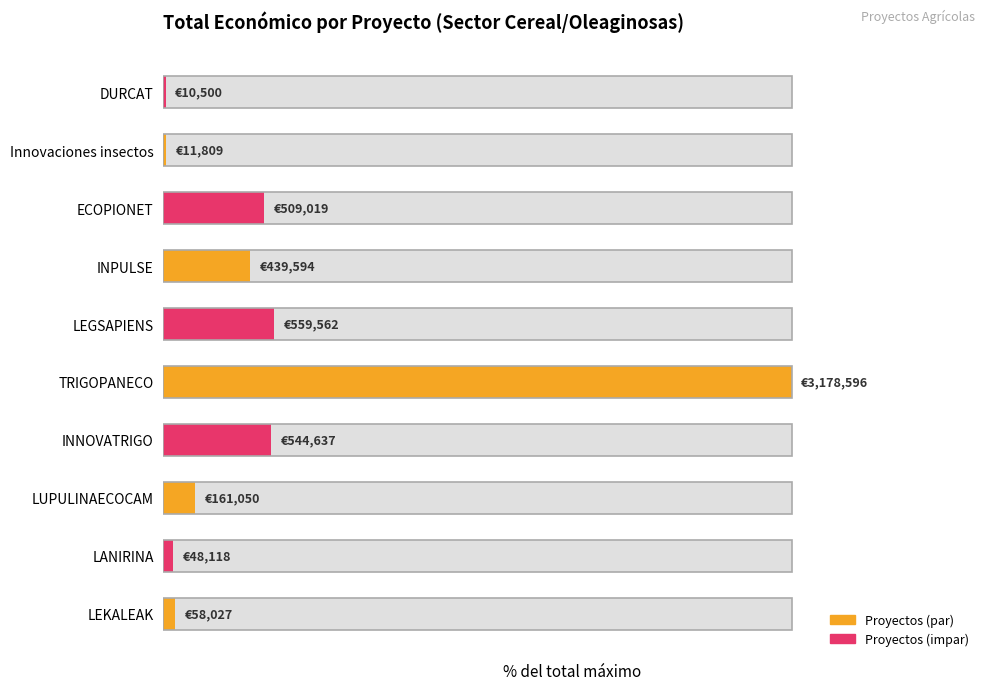

Where is the data nearest to the value 50?

LEGSAPIENS